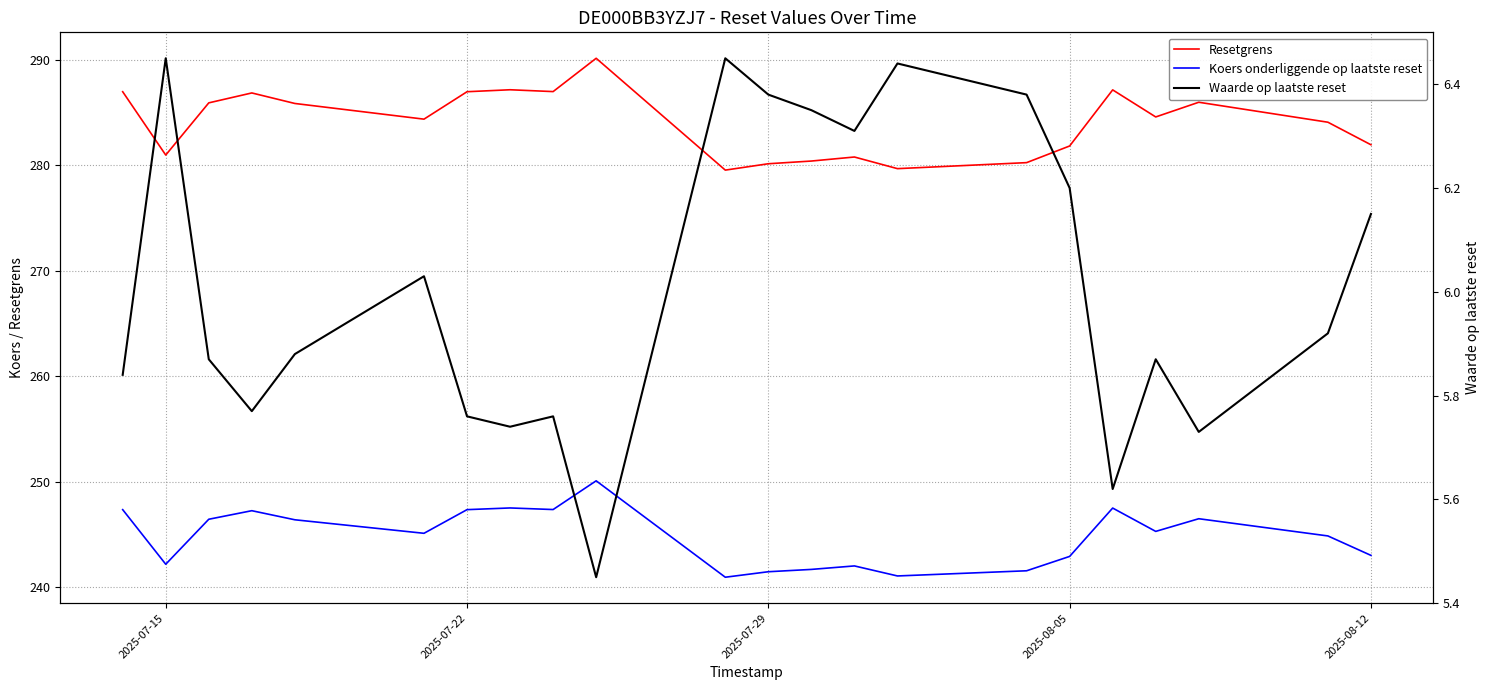

What is the average value of the Waarde op laatste reset series?

6.0